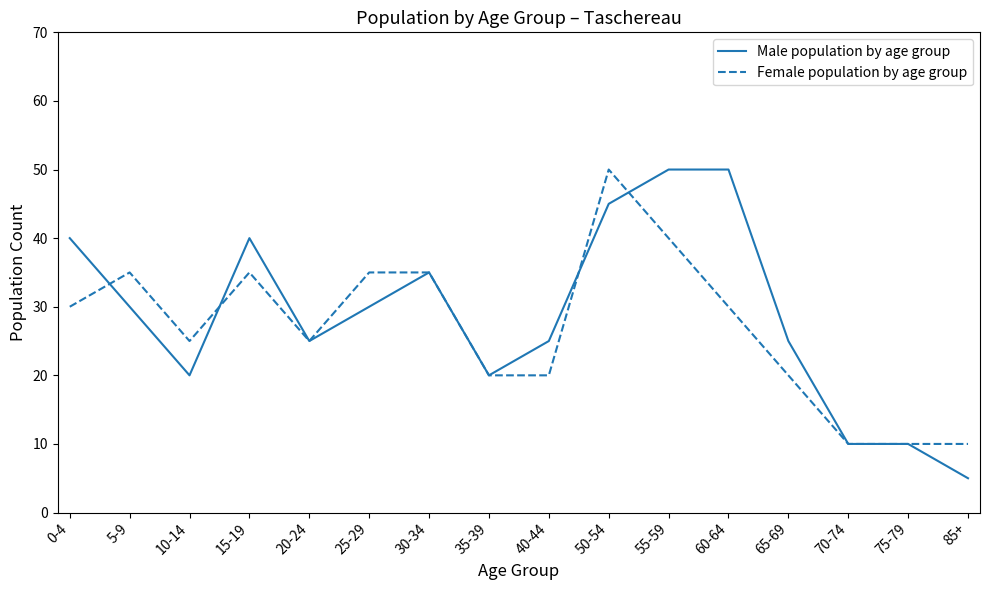

Where do Male population by age group and Female population by age group first cross each other?

0-4 and 5-9